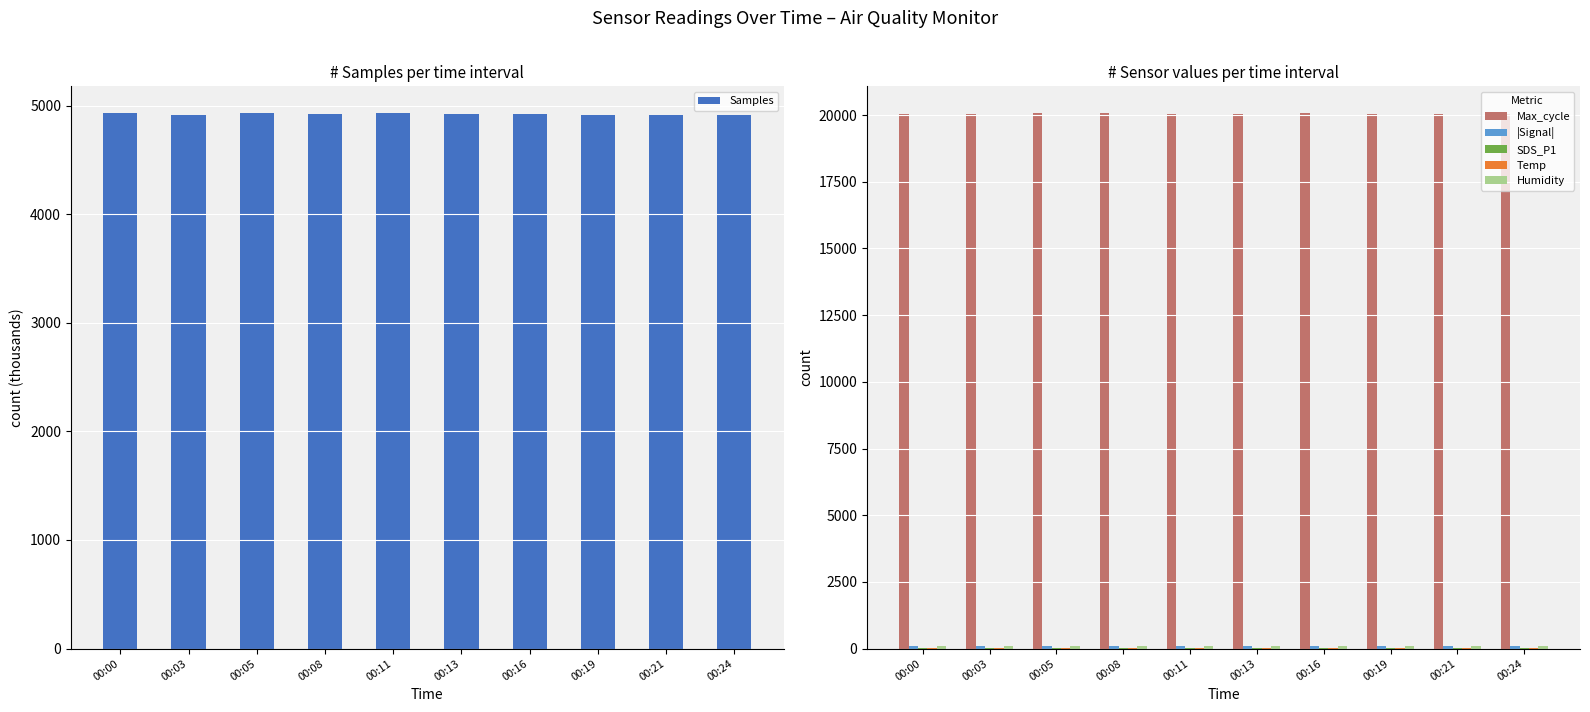

The Temp series shows 25.6 at 00:13. True or false?

True